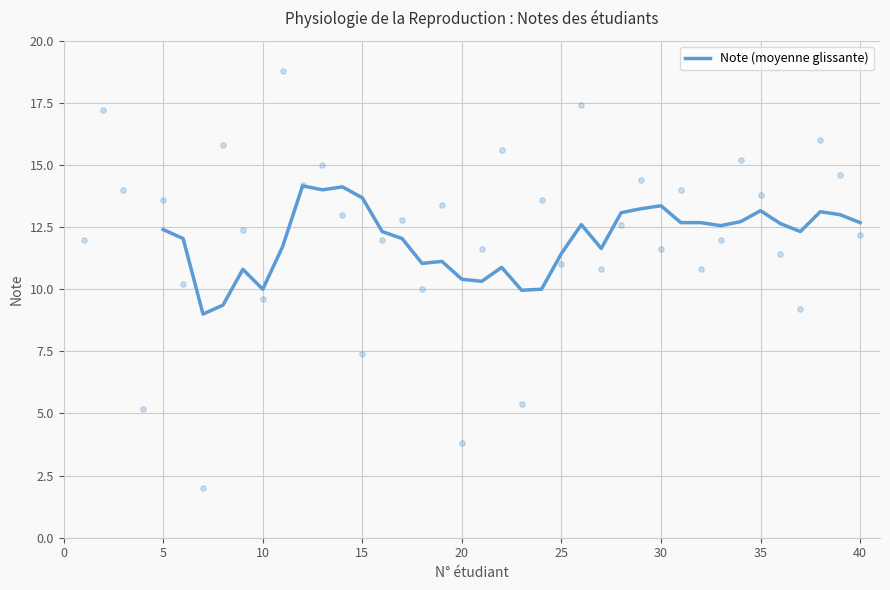

The Note (moyenne glissante) series shows 12.7 at 40. True or false?

True